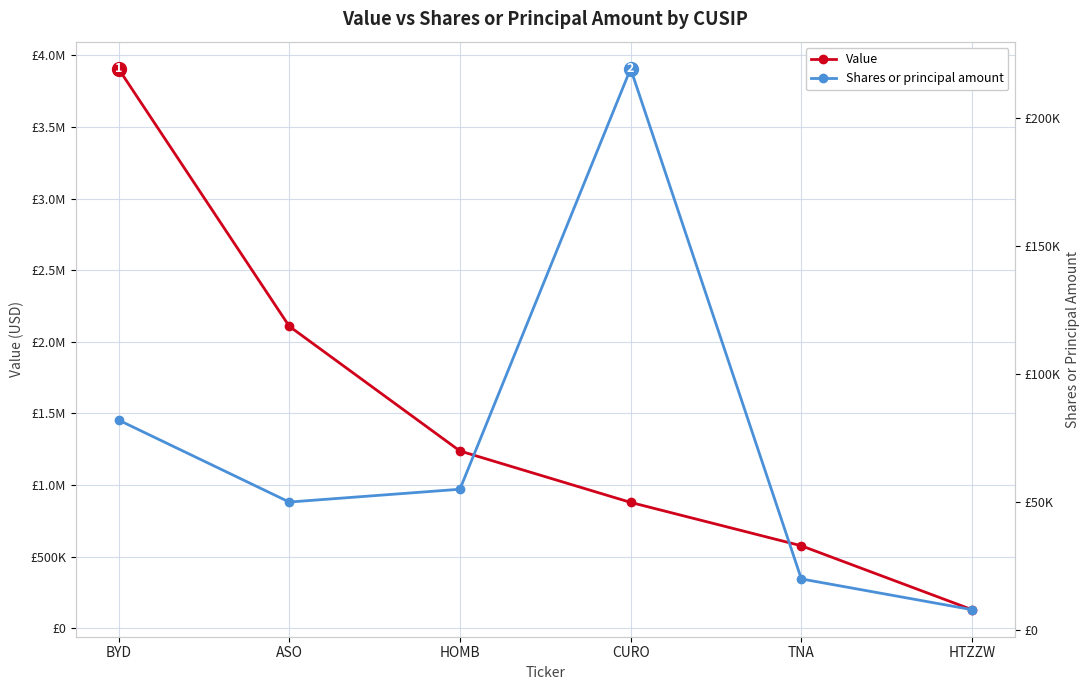

Which series has the widest spread of values?

Value